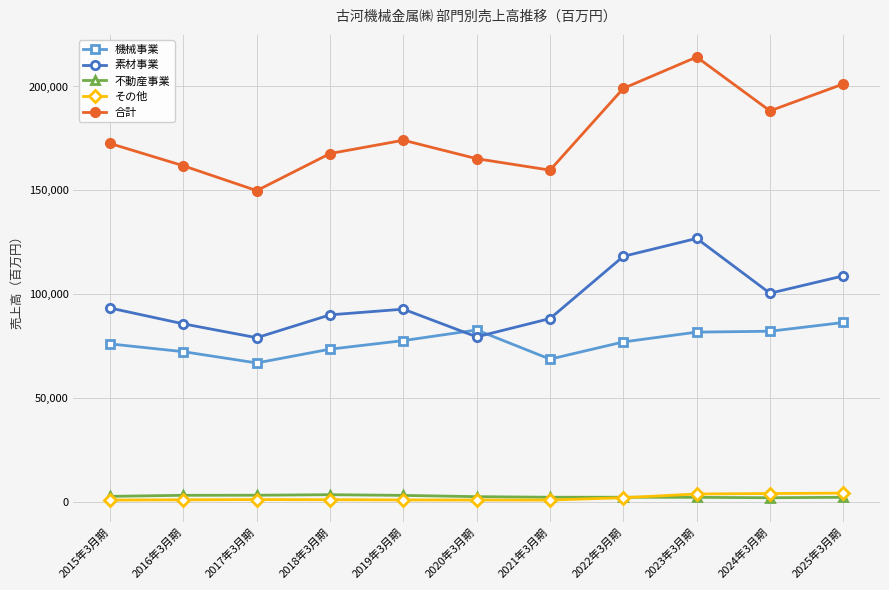

Read the その他 value at 2021年3月期.

755